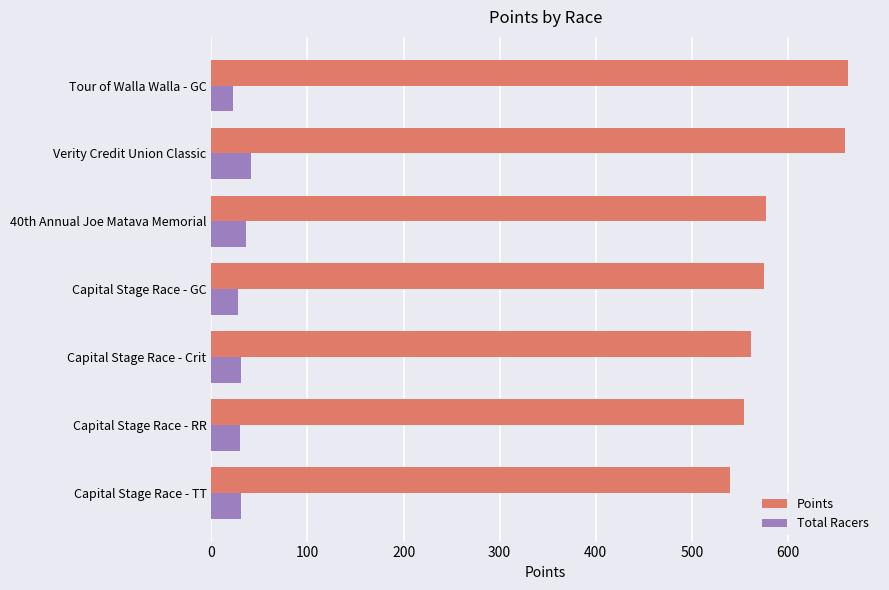

At how many categories does at least one series exceed 507?

7